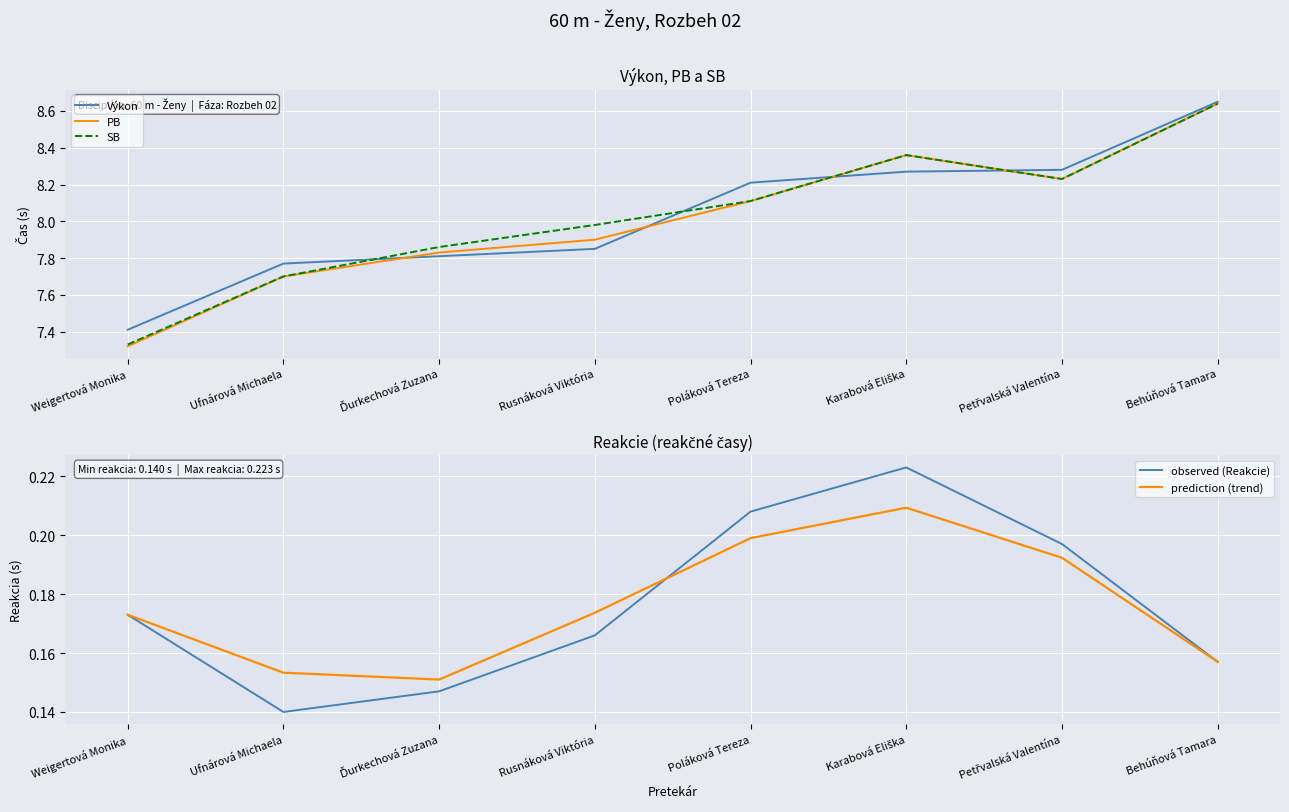

Where is the first local maximum for SB?

Karabová Eliška